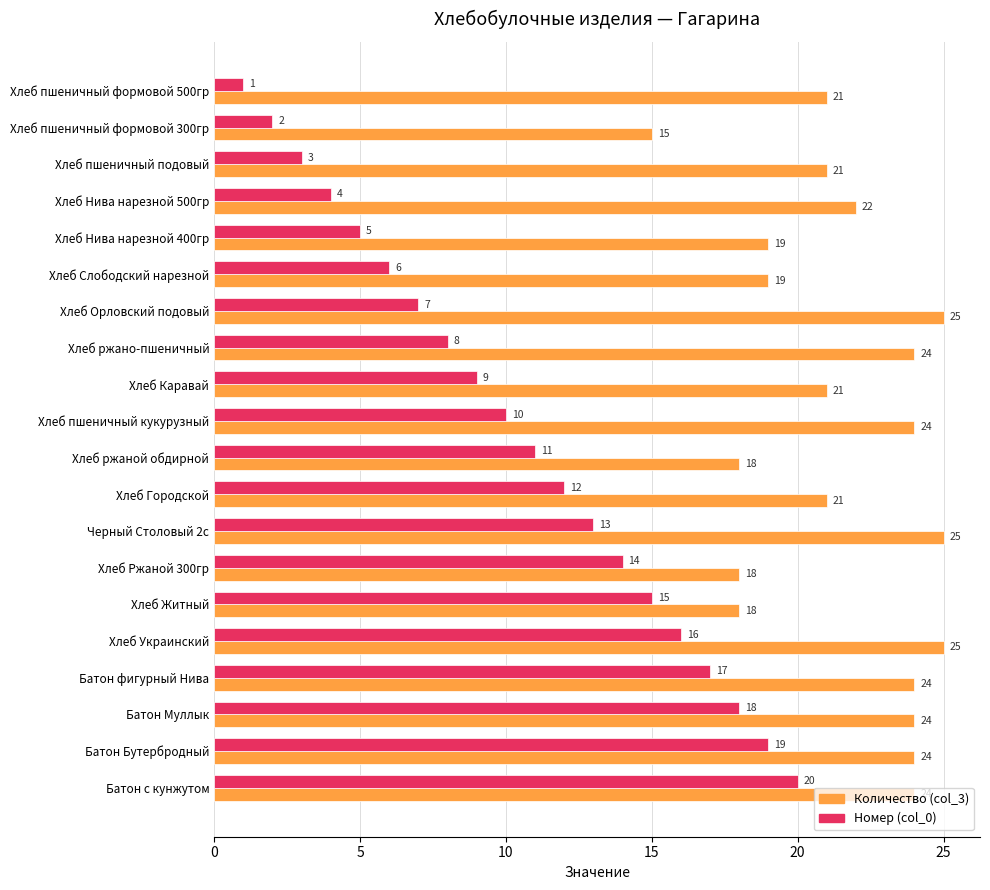

Rank the series at Хлеб пшеничный формовой 500гр from highest to lowest value.

Количество (col_3), Номер (col_0)